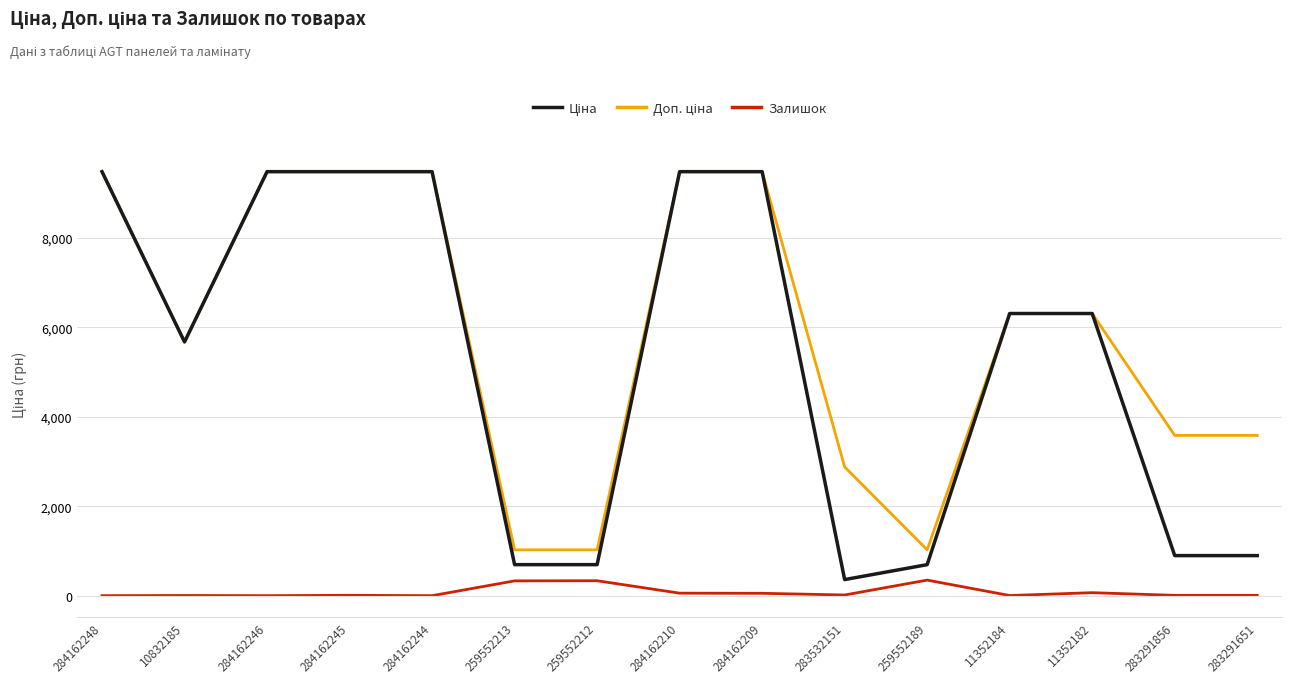

The Залишок series shows 348.0 at 259552189. True or false?

True